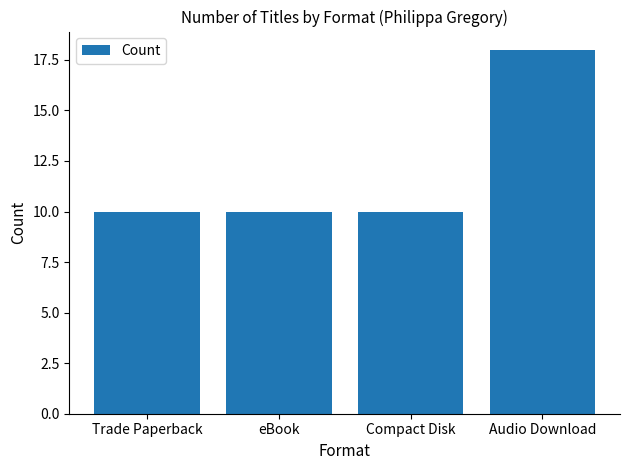

What is the maximum value shown in the chart?

18